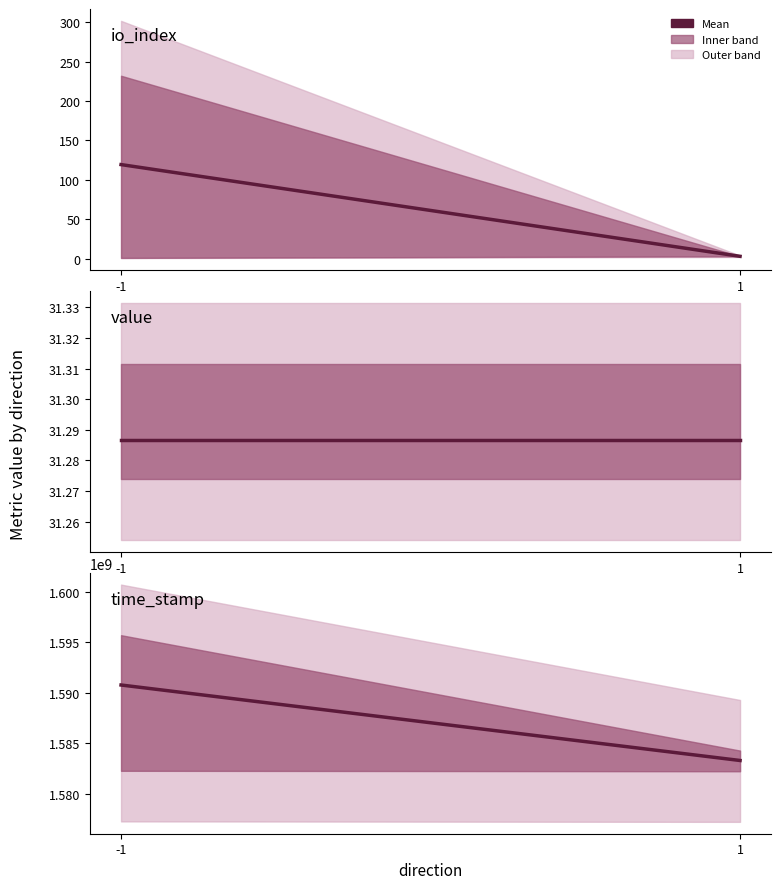

Does the chart display data point markers on the line(s)?

No